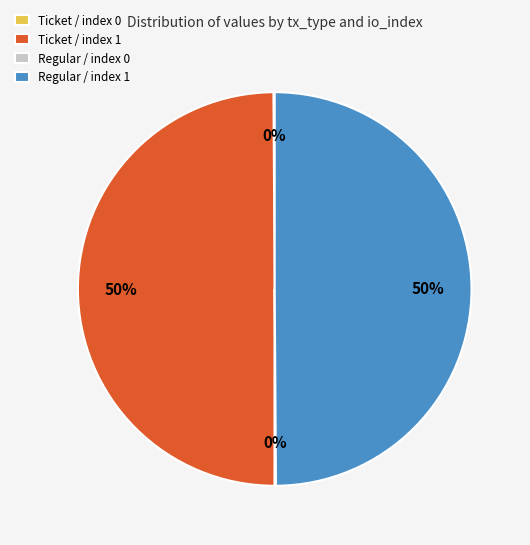

To the nearest percent, what is the average slice percentage?

25%